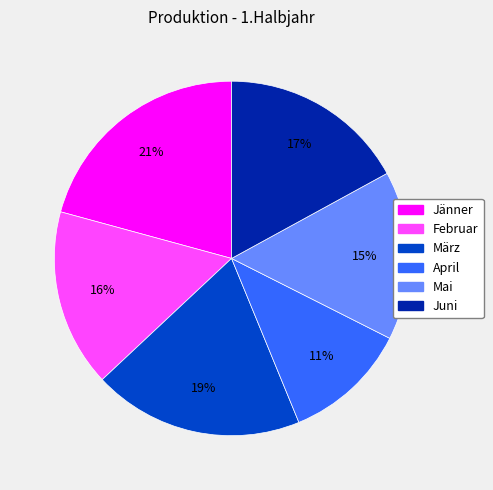

Between März and April, which is larger?

März